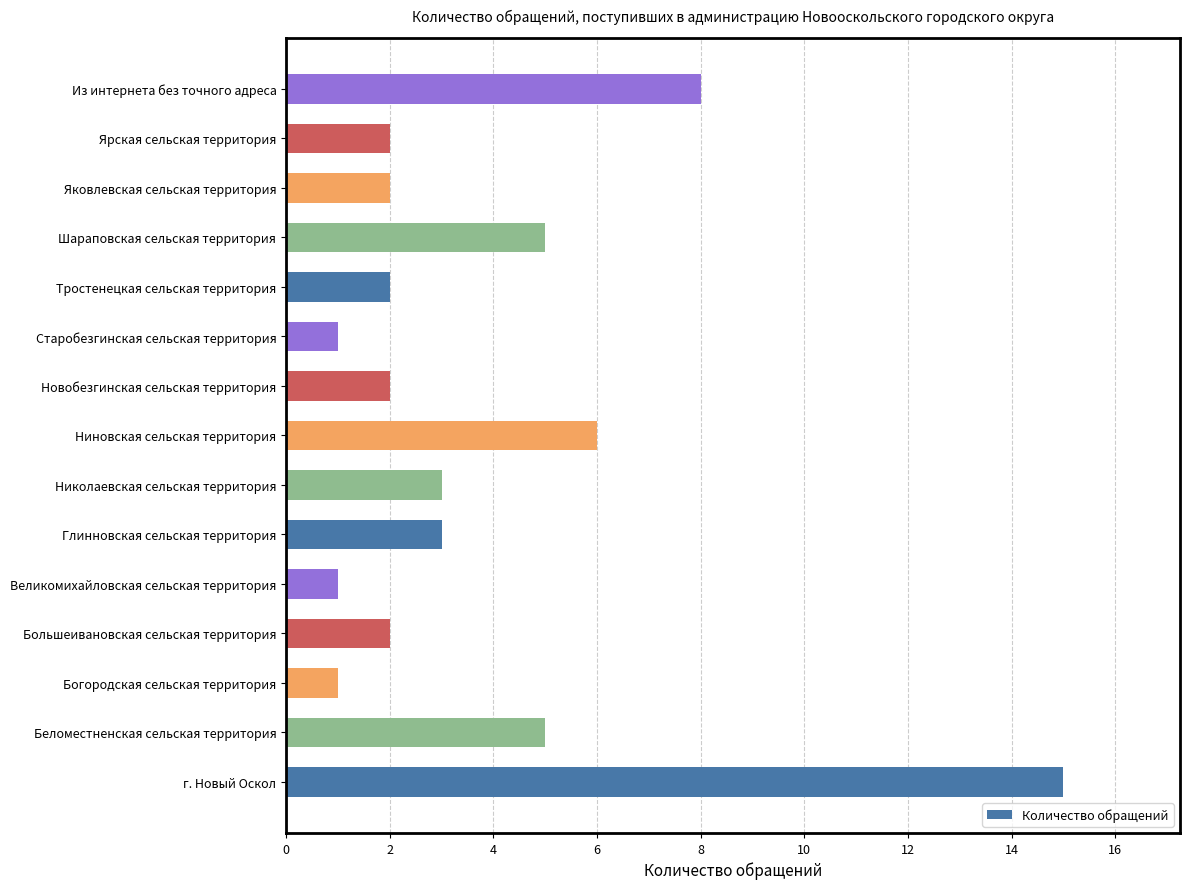

What is the minimum value shown in the chart?

1